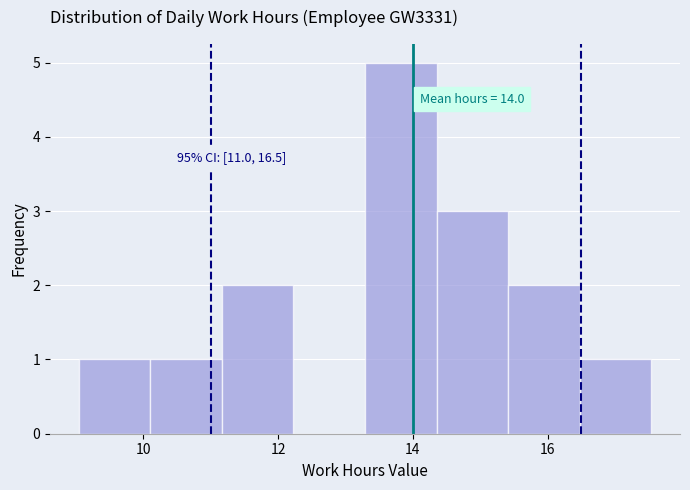

Over which range of the x-axis is the bar tallest?

13.2 to 14.4